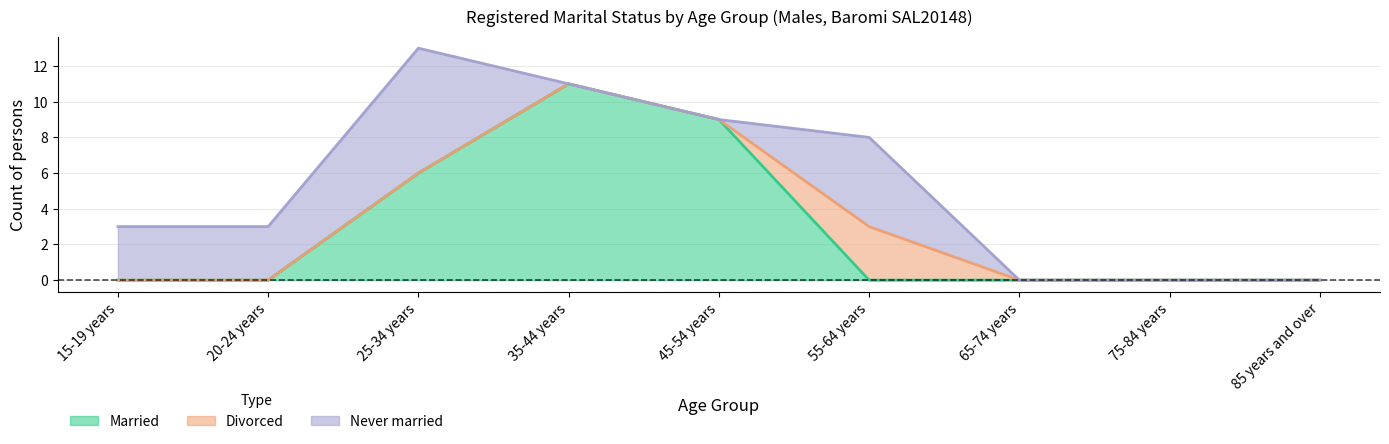

What is the sum of all Divorced values?

3